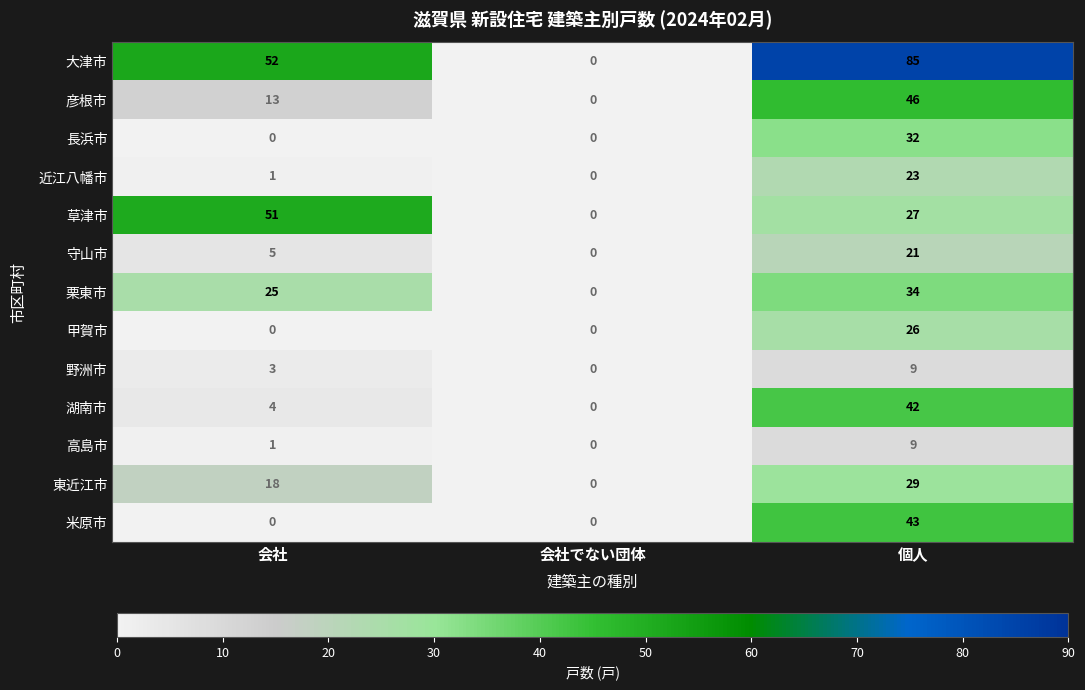

What is the maximum value shown in the chart?

85